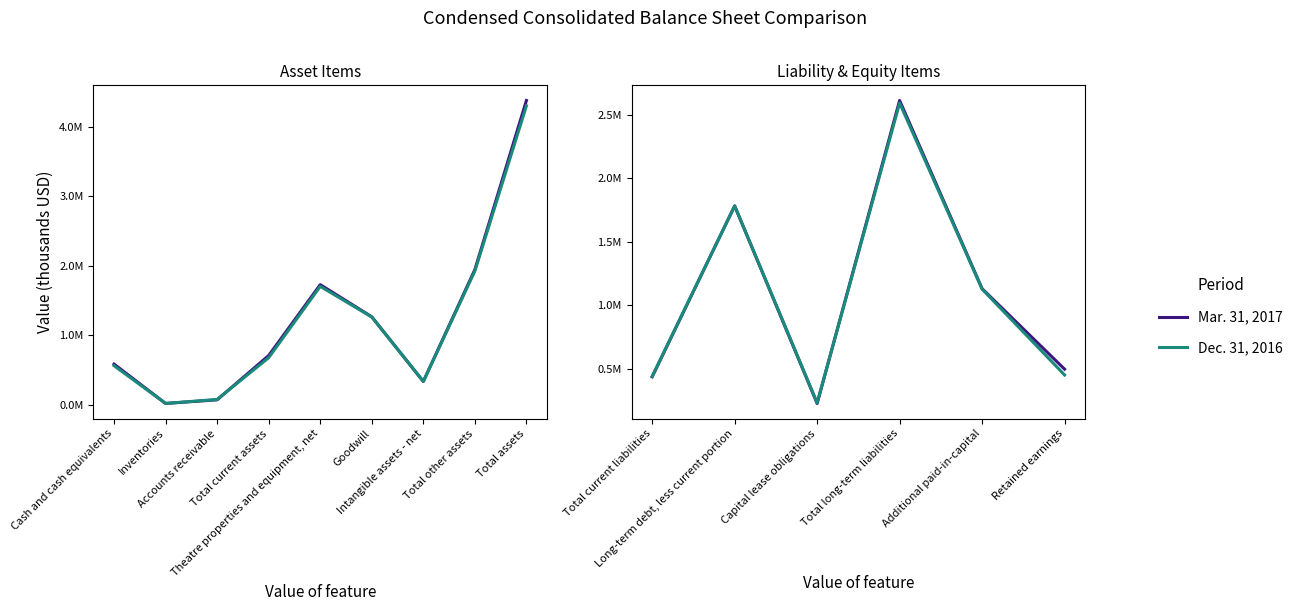

What are all the series names shown in the legend?

Mar. 31, 2017, Dec. 31, 2016